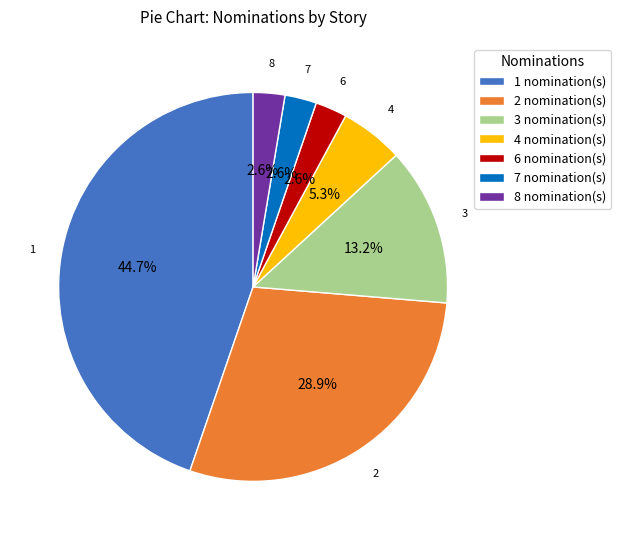

Count the number of slices in the pie.

7